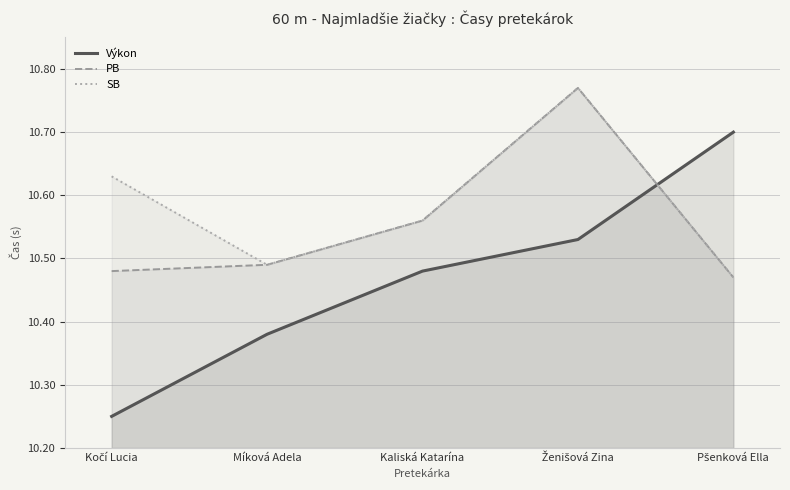

How many times do PB and Výkon cross each other?

1